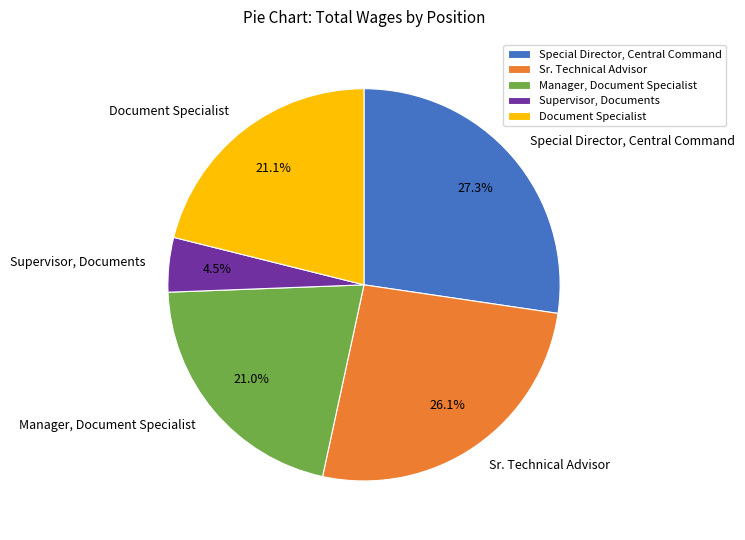

What percentage do Manager, Document Specialist and Supervisor, Documents together represent?

25.5%